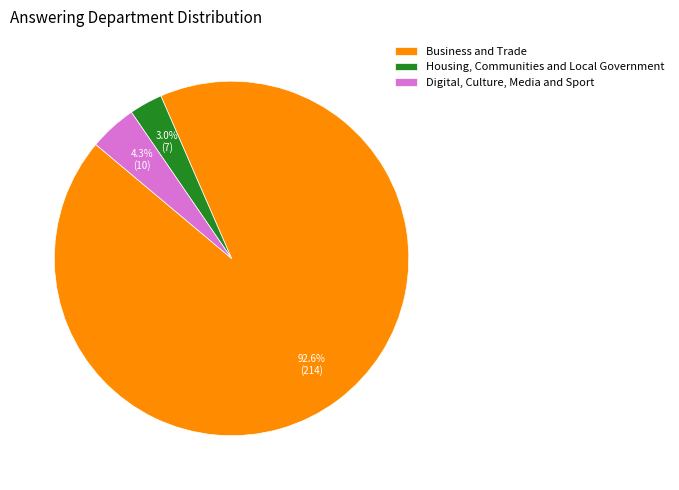

Which category has the smallest portion of the pie?

Housing, Communities and Local Government